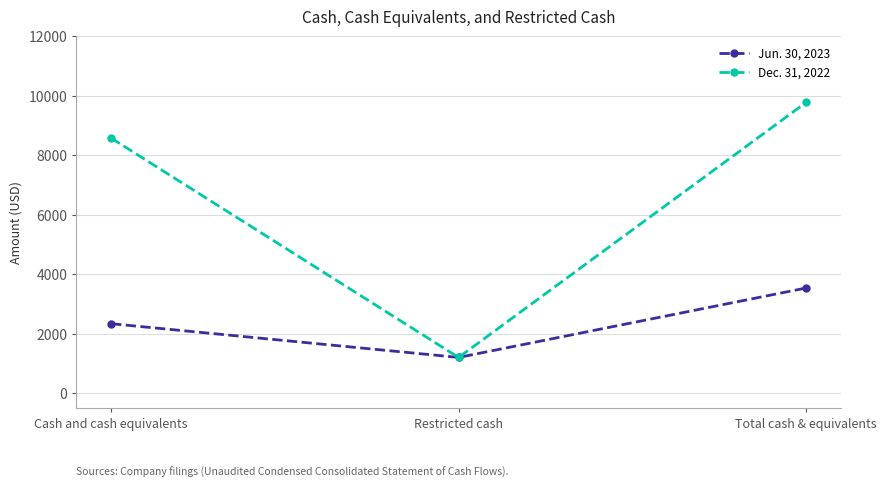

Which label corresponds to the smallest value in the chart?

Restricted cash